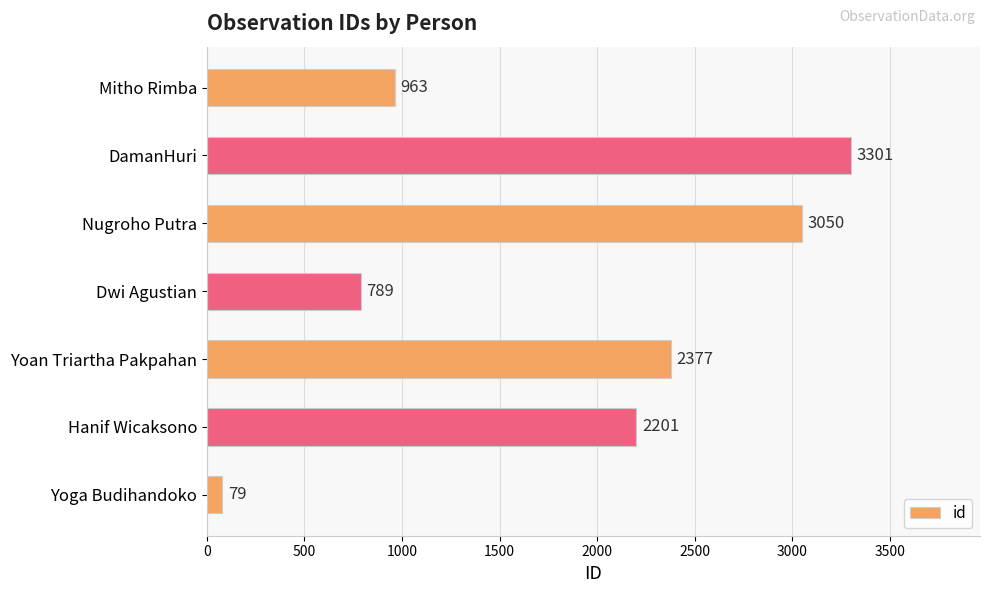

True or false: the data shows 2377 at Yoan Triartha Pakpahan.

True